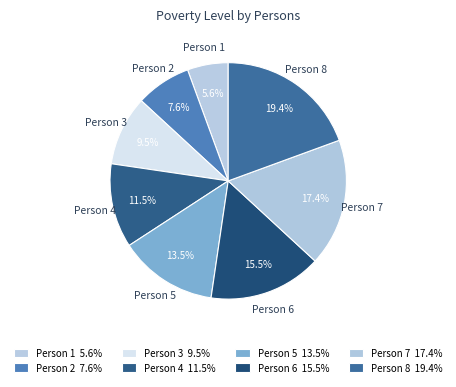

How many slices are in this pie chart?

8